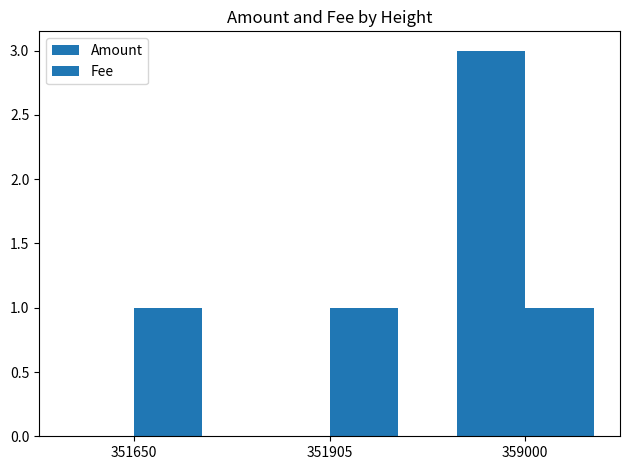

Reading left to right, what are all the values shown in this chart?

Amount: 0	0	3
Fee: 1	1	1